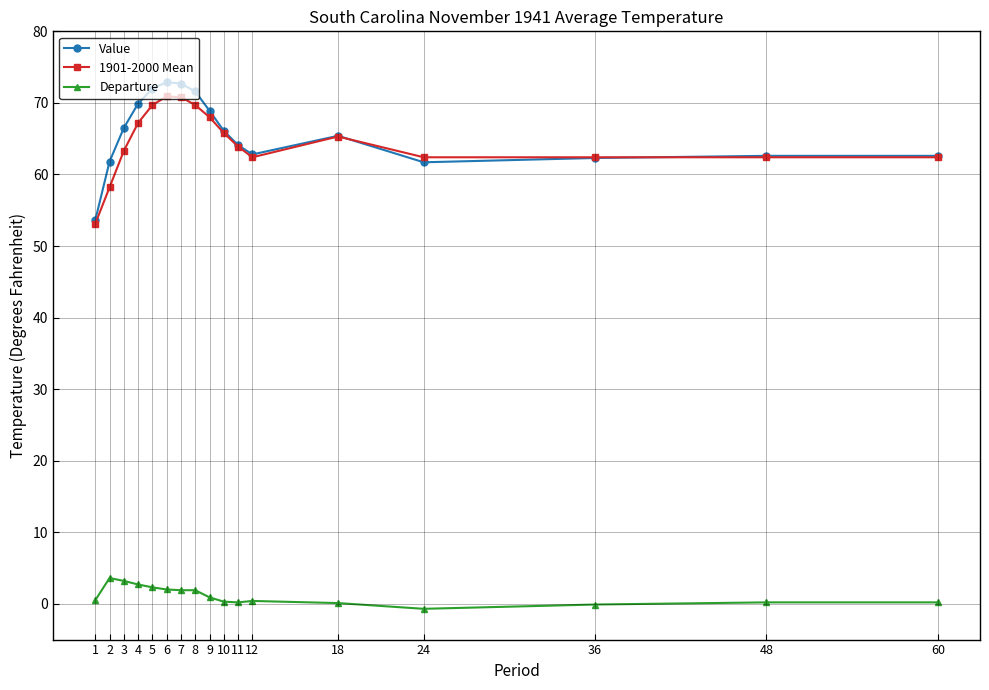

Rank the series at 7 from highest to lowest value.

Value, 1901-2000 Mean, Departure